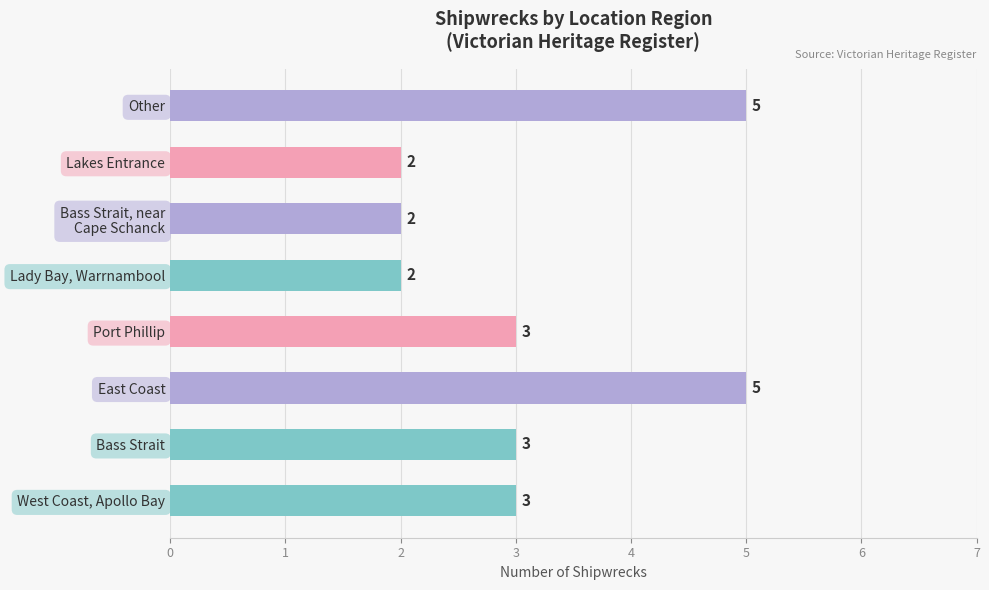

The value at East Coast is 9. True or false?

False